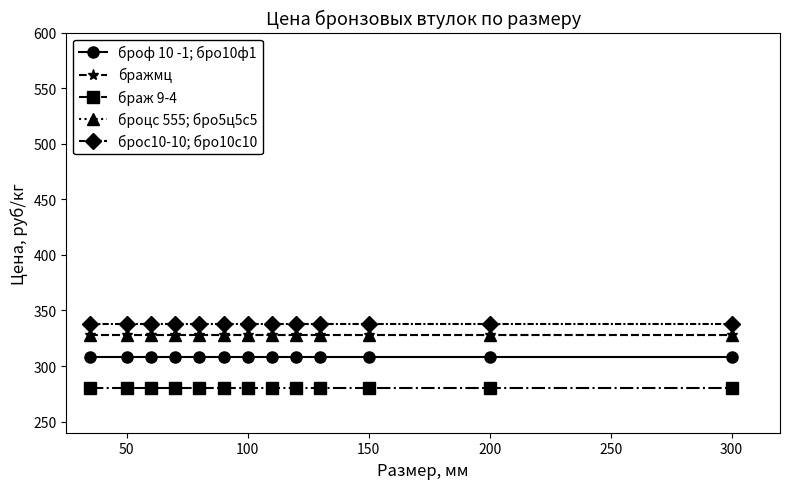

True or false: бражмц has more than 0 interior local peaks.

False